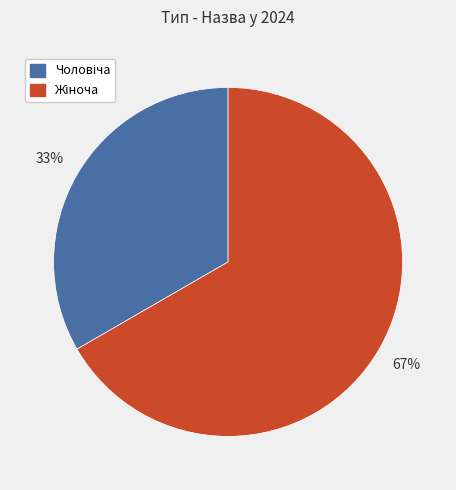

Is there any slice that represents more than half of the pie?

Yes